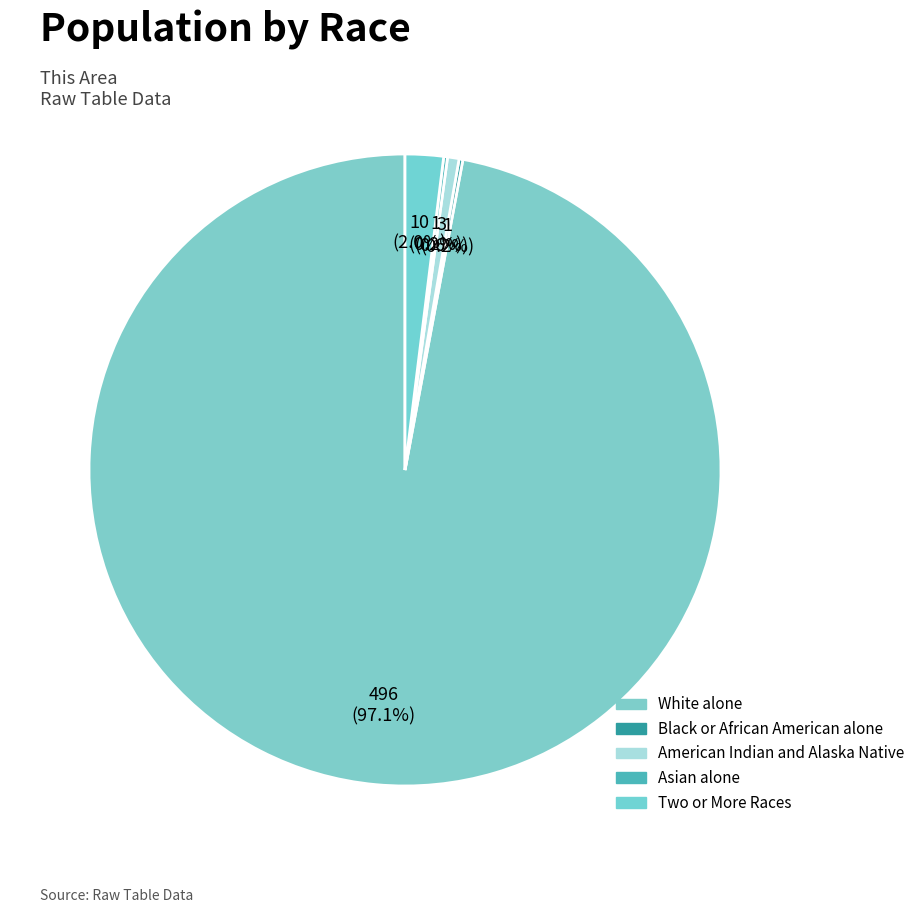

What is the largest slice in the pie chart?

White alone